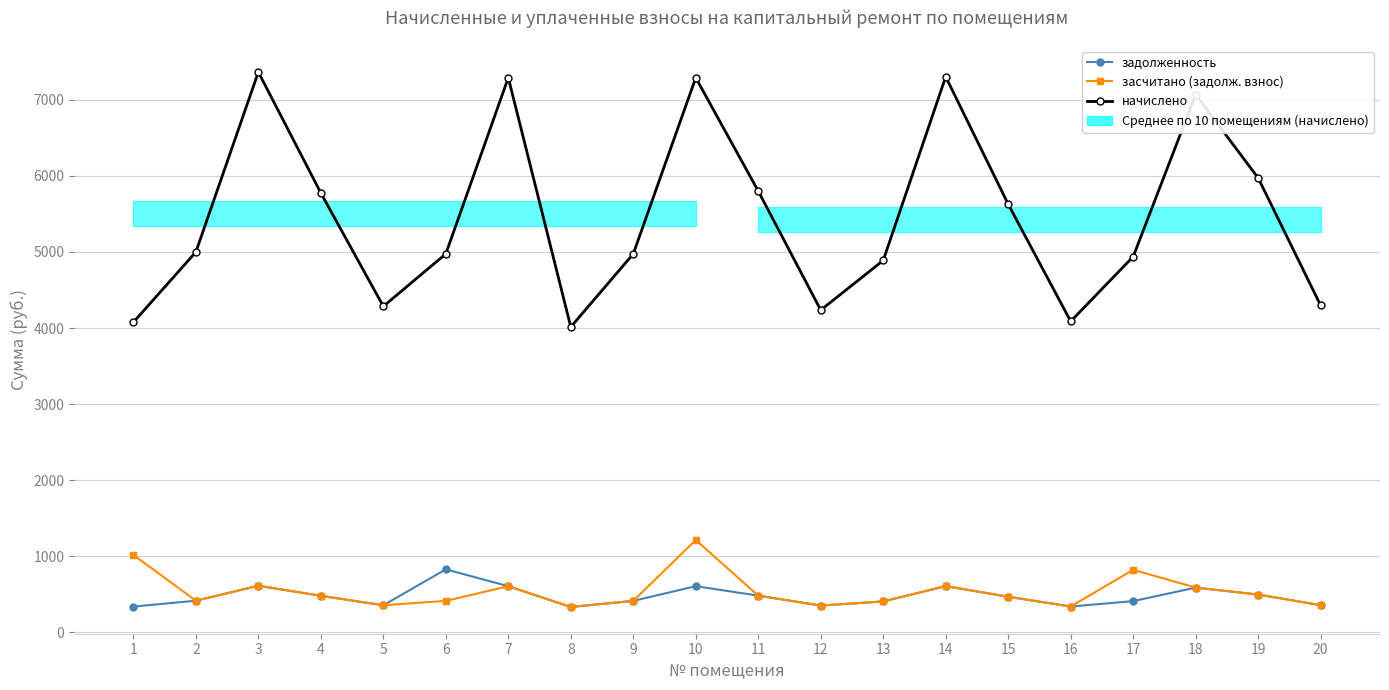

True or false: задолженность and начислено intersect in this chart.

False